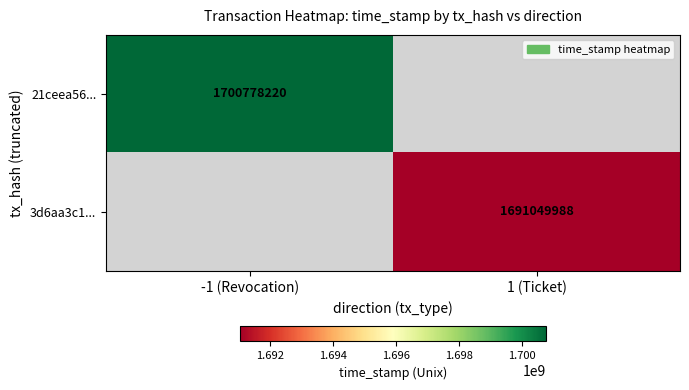

The value of 3d6aa3c1... at 1 (Ticket) is 1691049988. True or false?

True